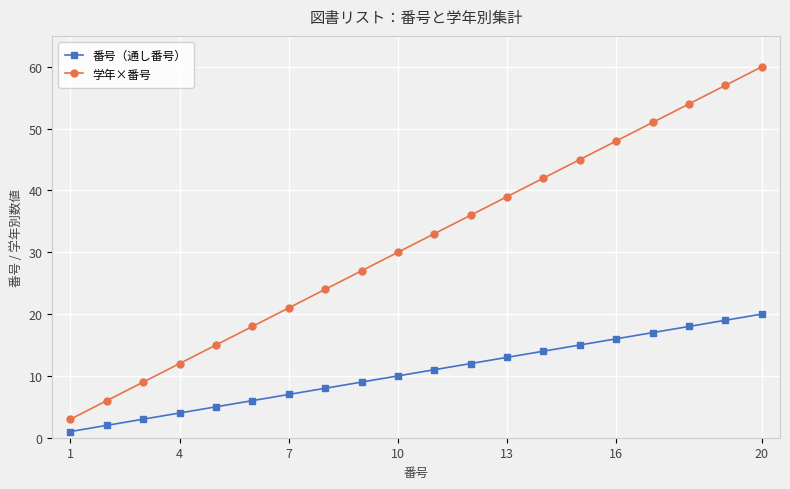

True or false: 学年×番号 and 番号（通し番号） intersect in this chart.

False